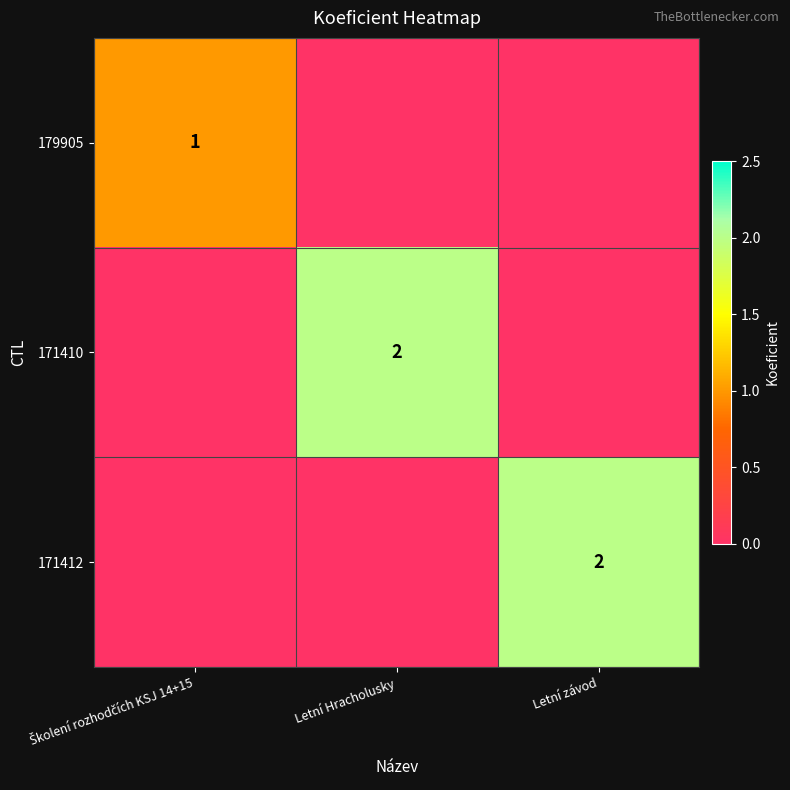

At which label is 171412 closest to 1?

Školení rozhodčích KSJ 14+15